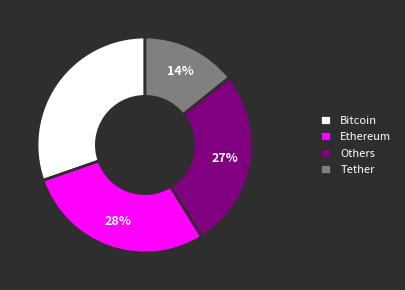

How many slices are in this pie chart?

4